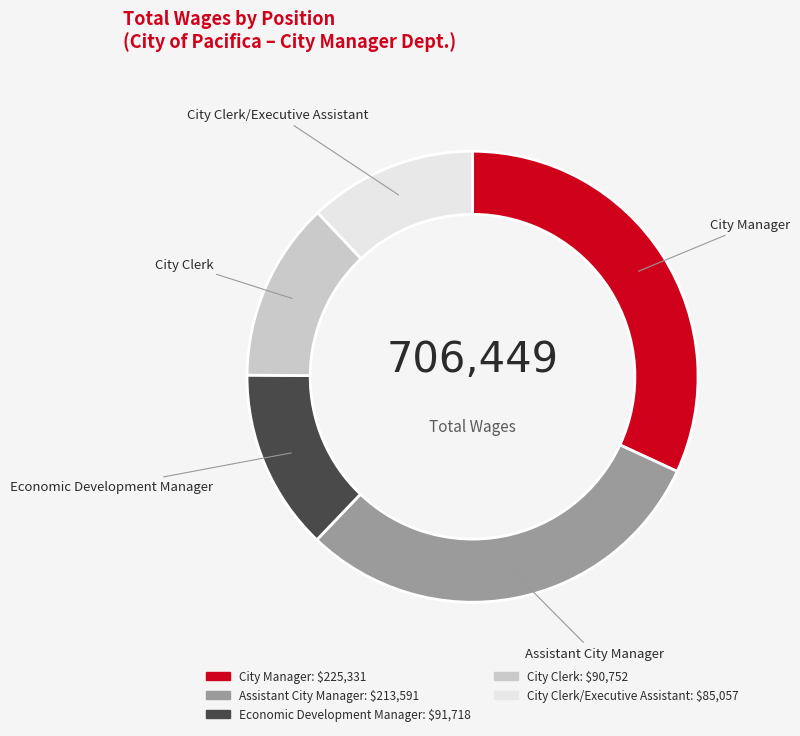

Does Assistant City Manager represent more than half of the total?

No